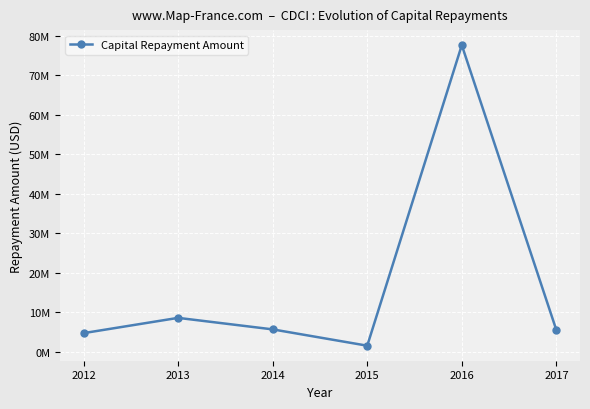

Approximately how many times larger is the value at 2017 compared to 2015?

3.6